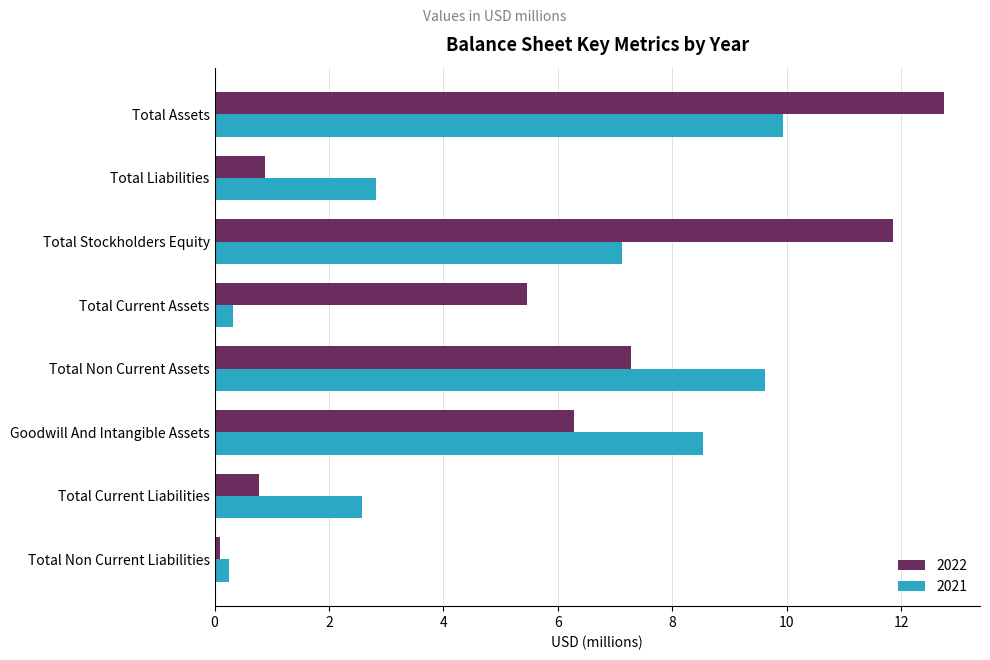

How many data points in 2022 are less than 6?

4